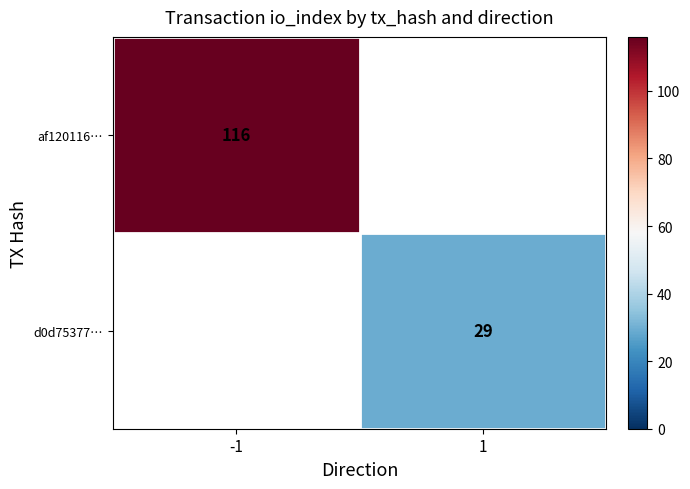

How many data points does each series have?

2